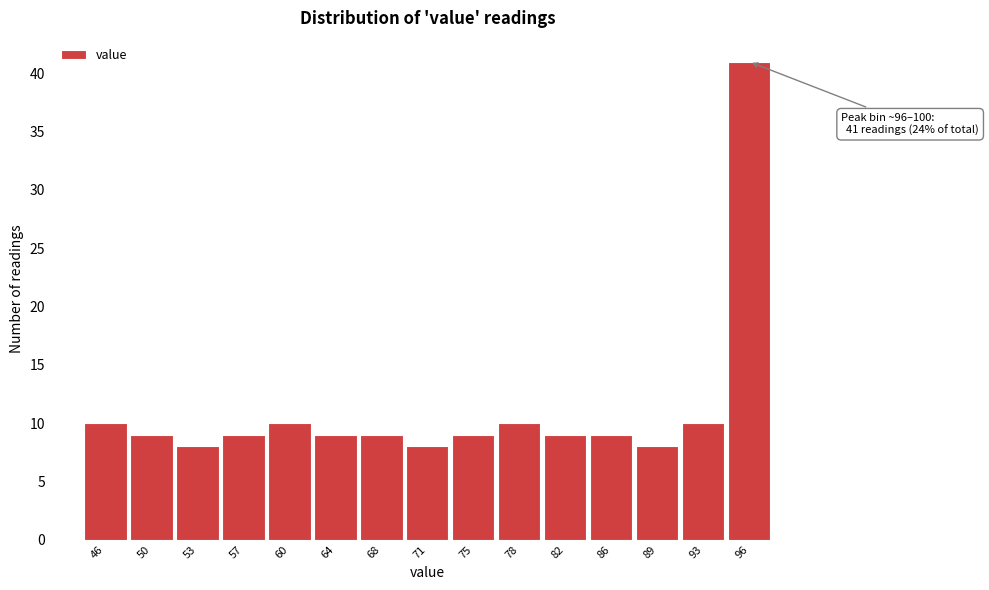

Reading left to right, transcribe all the data shown in this chart.

46=10	50=9	53=8	57=9	60=10	64=9	68=9	71=8	75=9	78=10	82=9	86=9	89=8	93=10	96=41